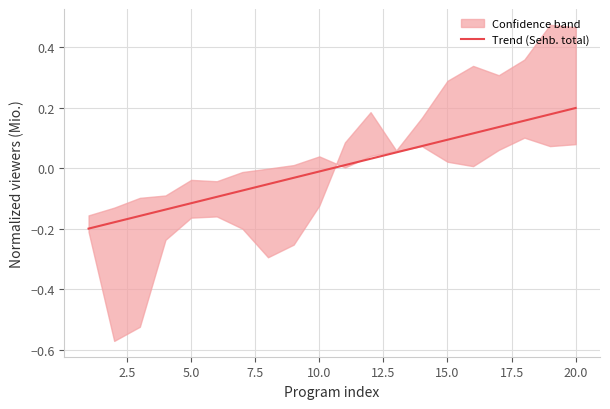

At which category does the chart reach its peak across all series?

20.0